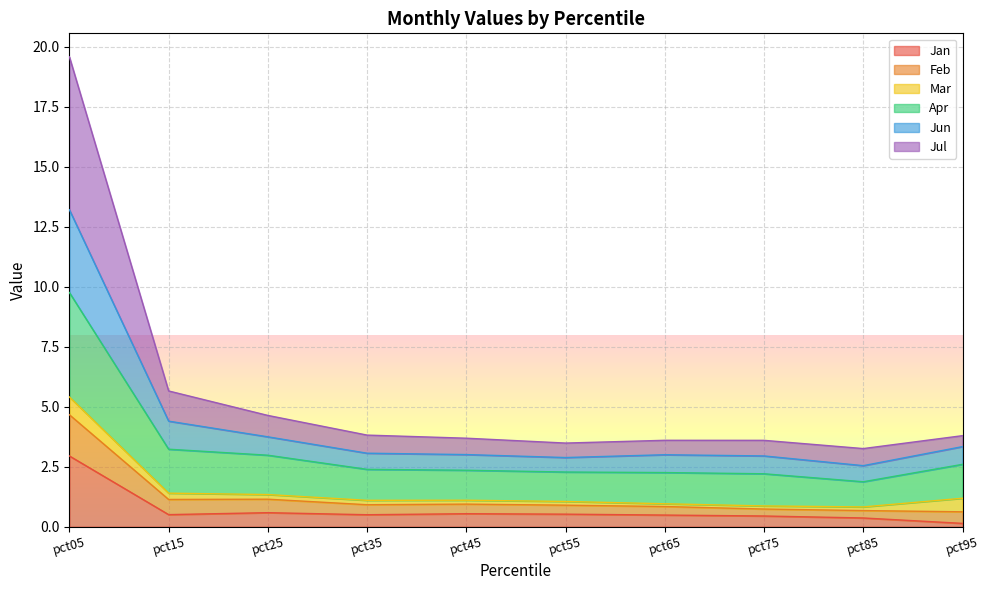

At which label does Jan reach its peak?

pct05